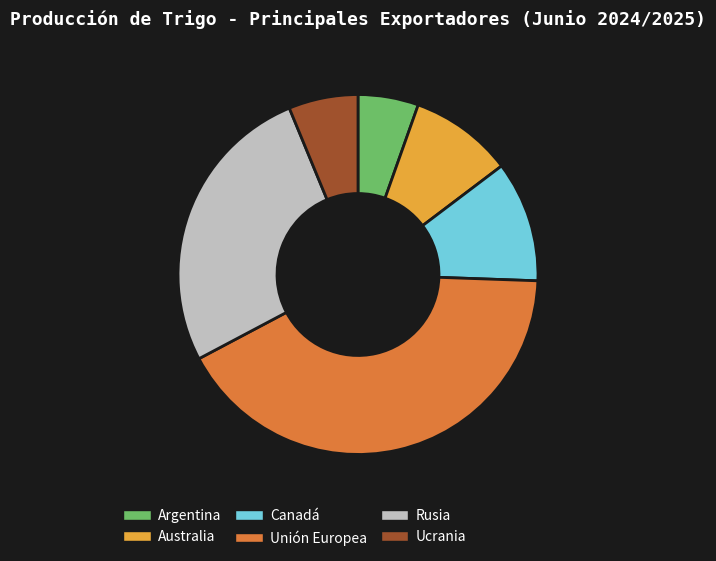

The Australia slice represents 9% of the pie. True or false?

True